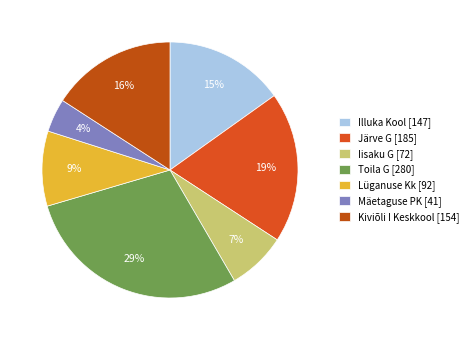

Combined, do Kiviõli I Keskkool and Illuka Kool account for over 50%?

No